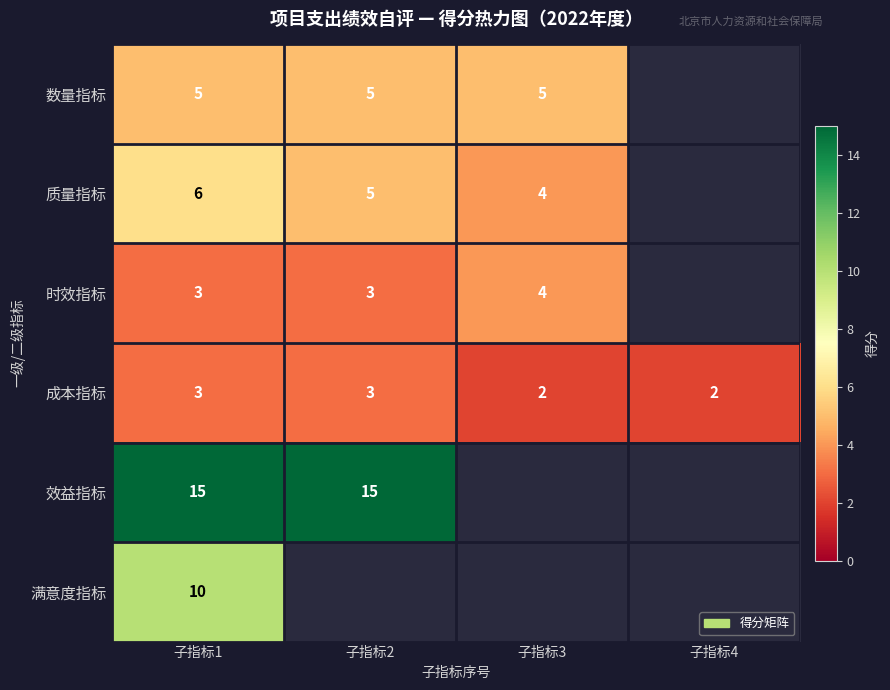

How many categories are shown in the chart?

4